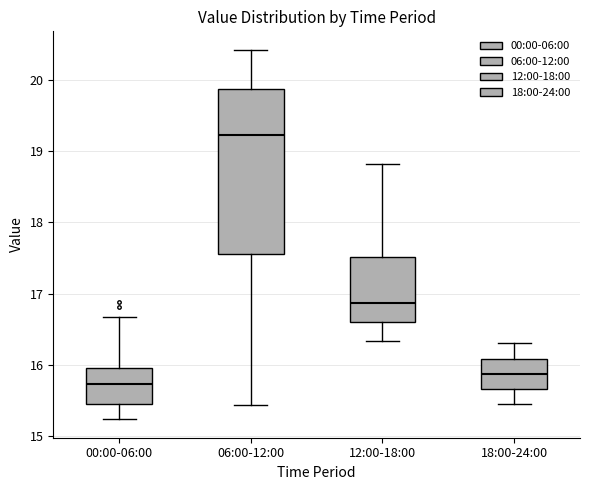

Where does the median line of the box for 06:00-12:00 sit on the y-axis? The values are not printed on the chart, so give them approximately, as read against the axis.

19.2